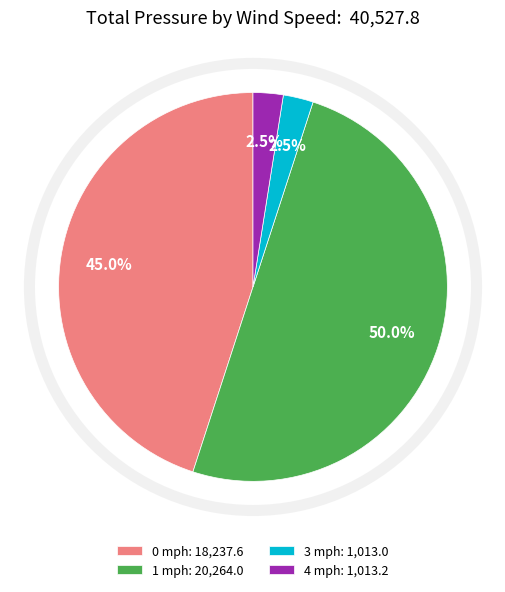

What is the largest slice in the pie chart?

1 mph: 20,264.0